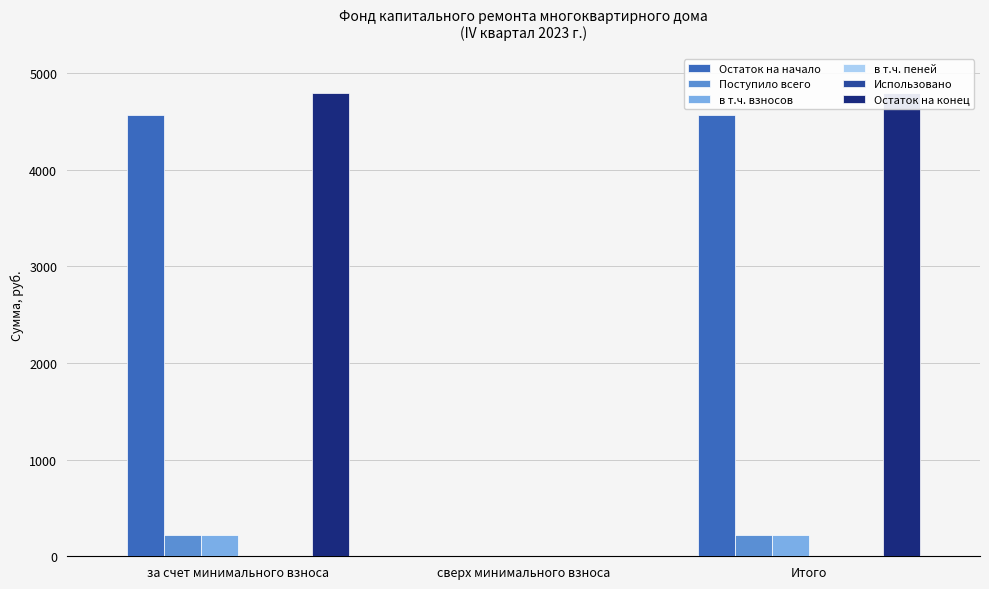

Does the chart contain stacked bars?

No